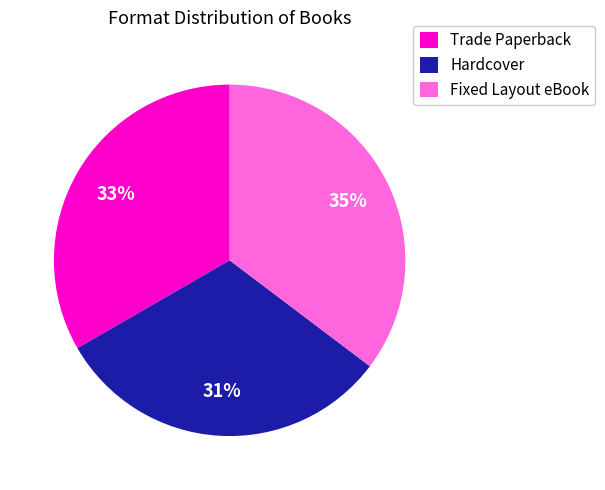

What percentage is the Hardcover slice, to the nearest percent?

31%